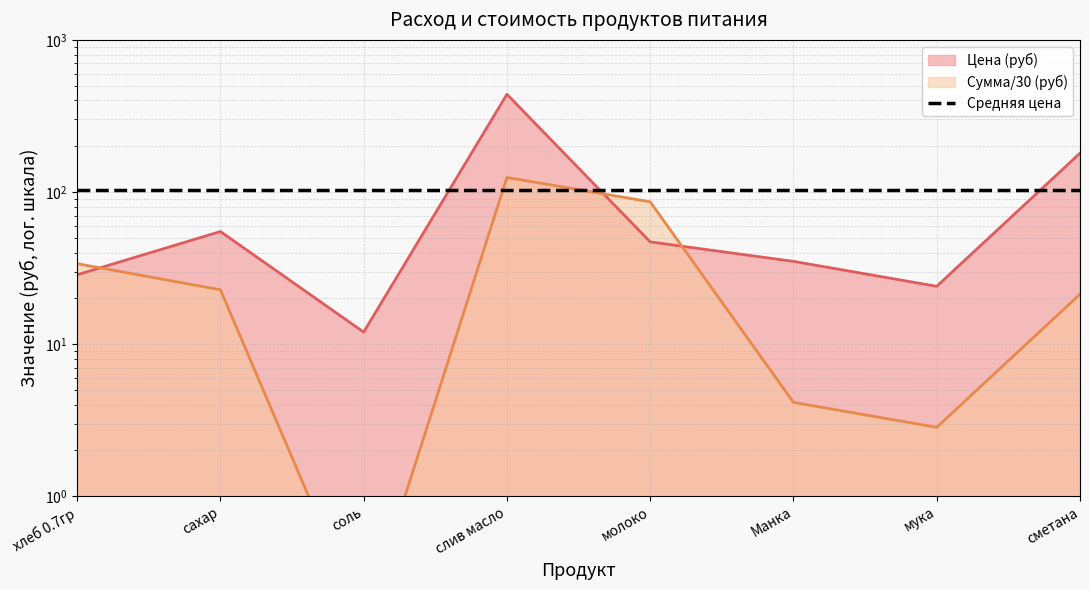

What is the value of the Цена (руб) point at the 3rd from the left?

12.0